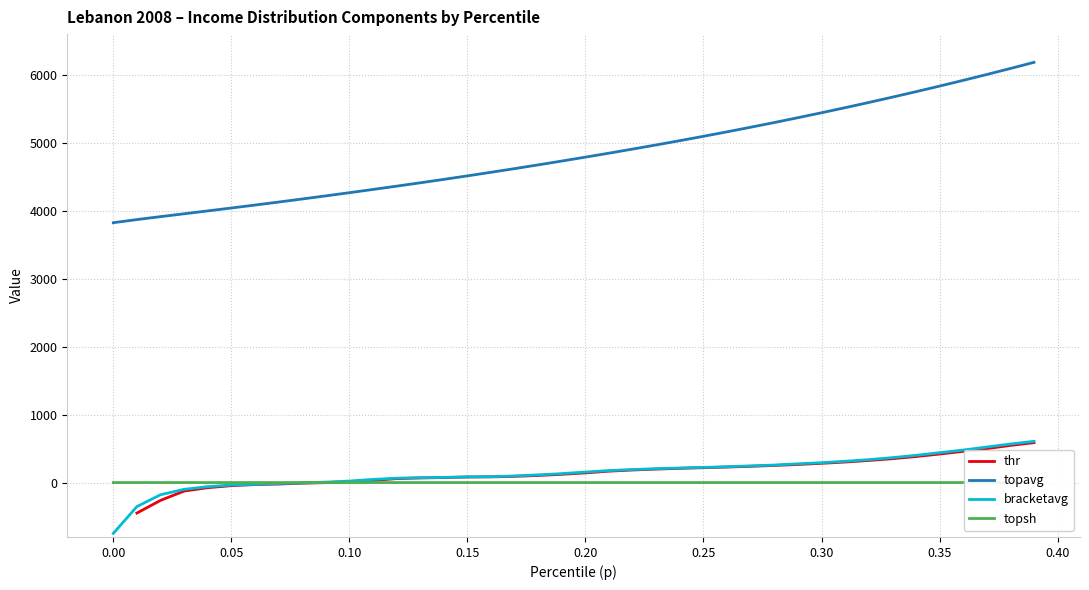

What is the maximum value shown in the chart?

6184.6